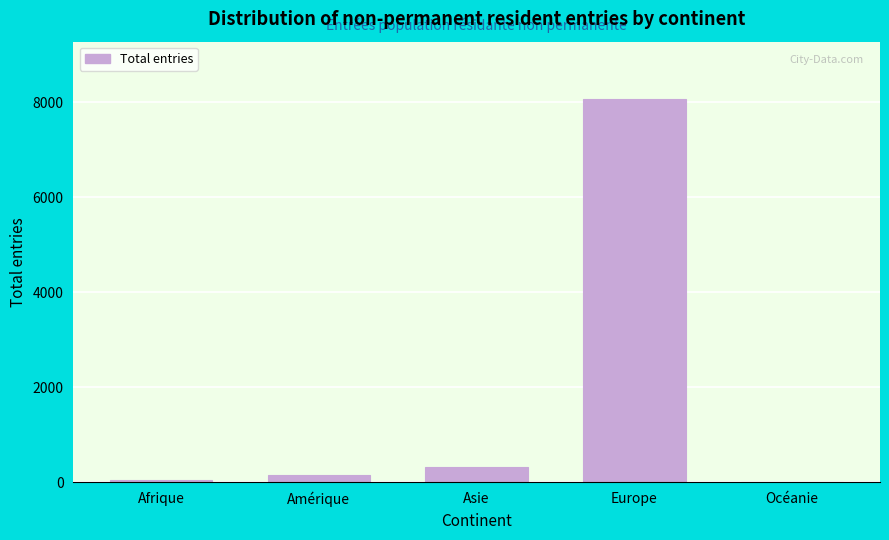

Reading left to right, transcribe all the data shown in this chart.

Afrique=49	Amérique=153	Asie=319	Europe=8068	Océanie=5